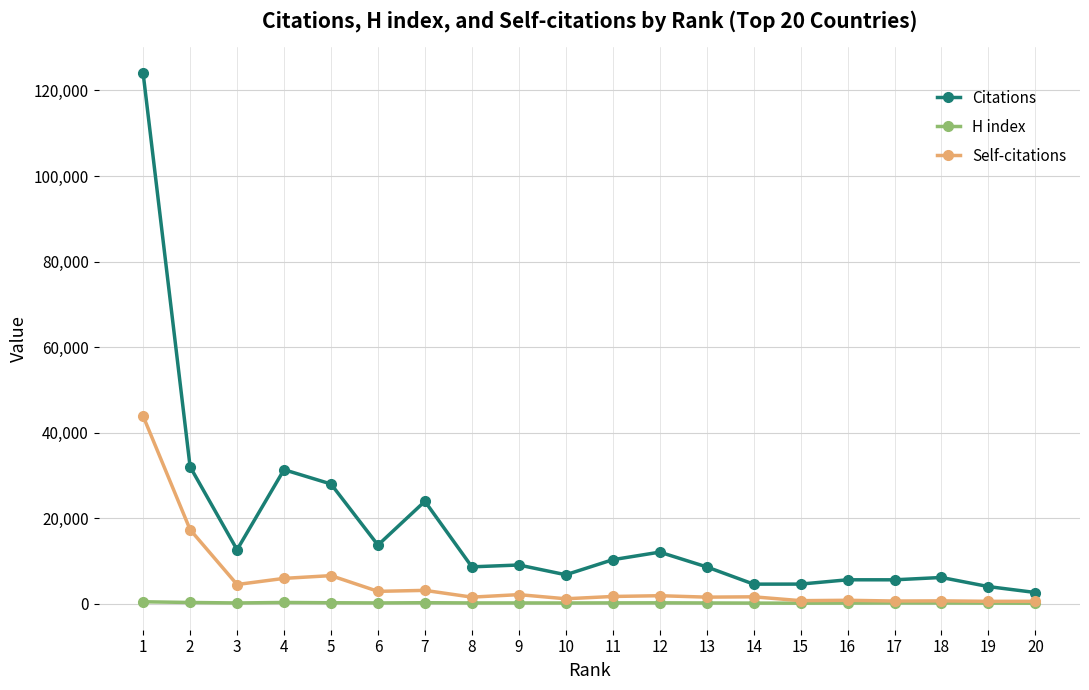

Where is the first local maximum for Citations?

4